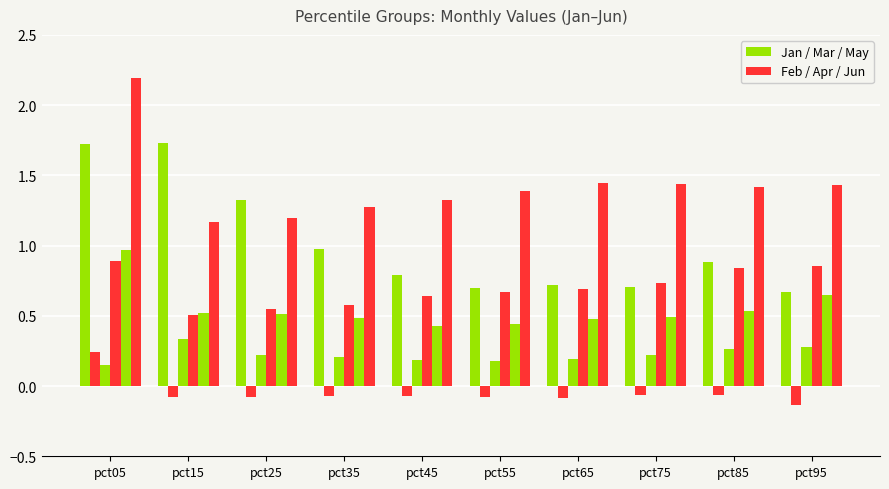

What is the total value across all series at pct55?

3.3